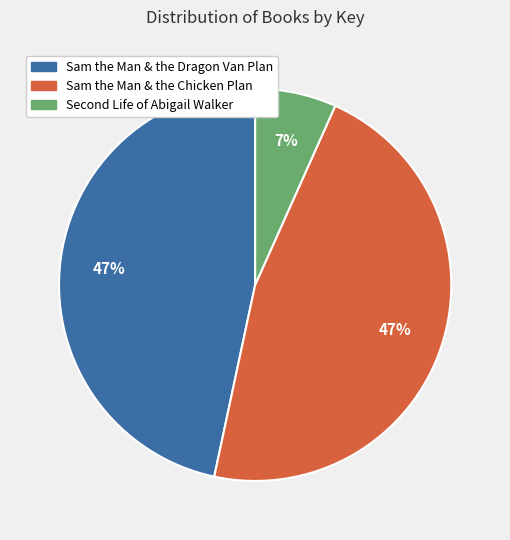

To the nearest percent, what percentage of the pie is Sam the Man & the Chicken Plan?

47%